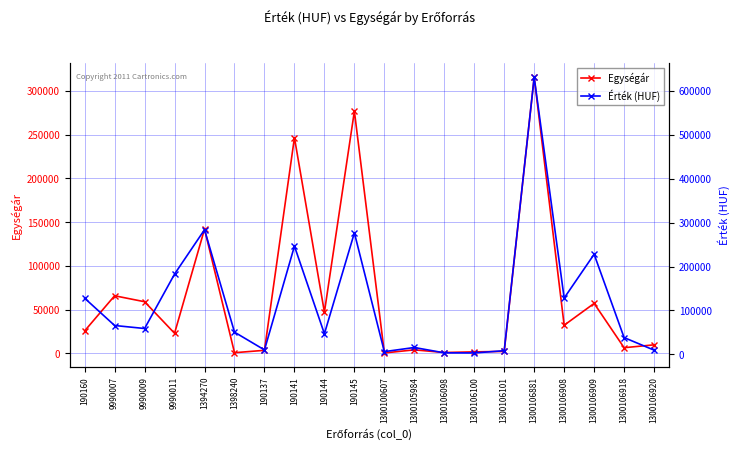

Where is Egységár nearest to the value 157930?

1394270